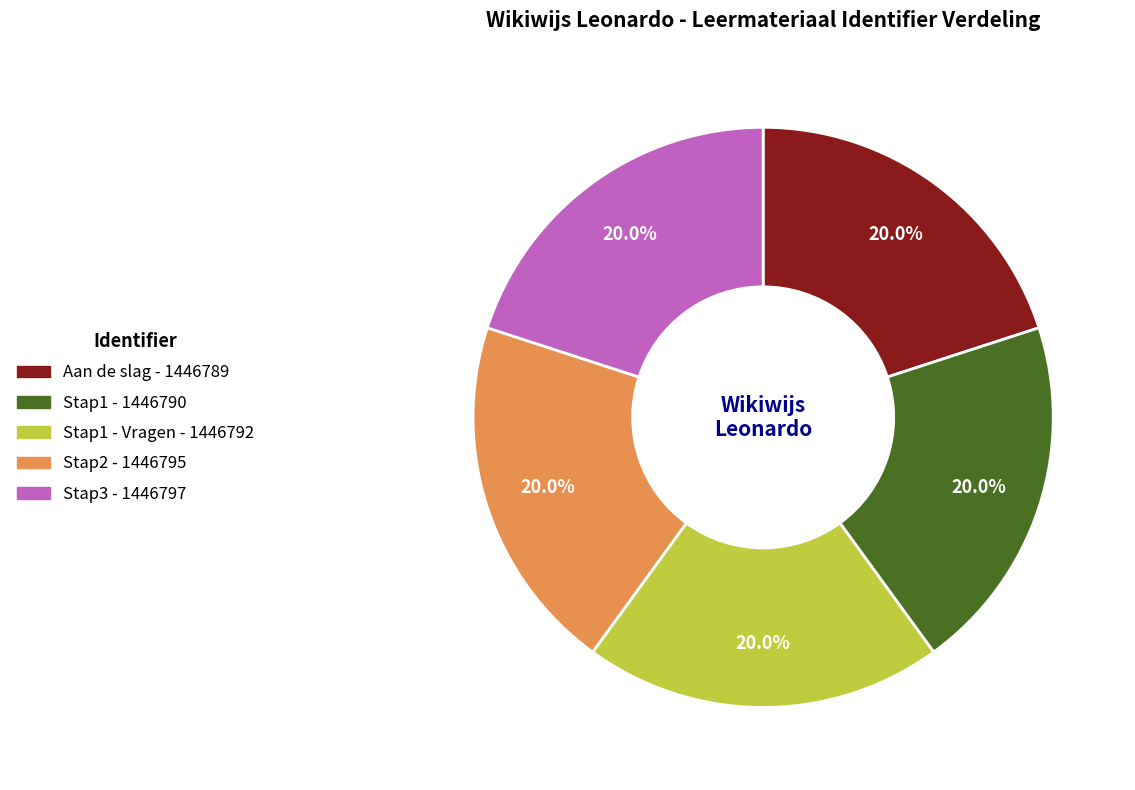

Does any single category account for the majority?

No